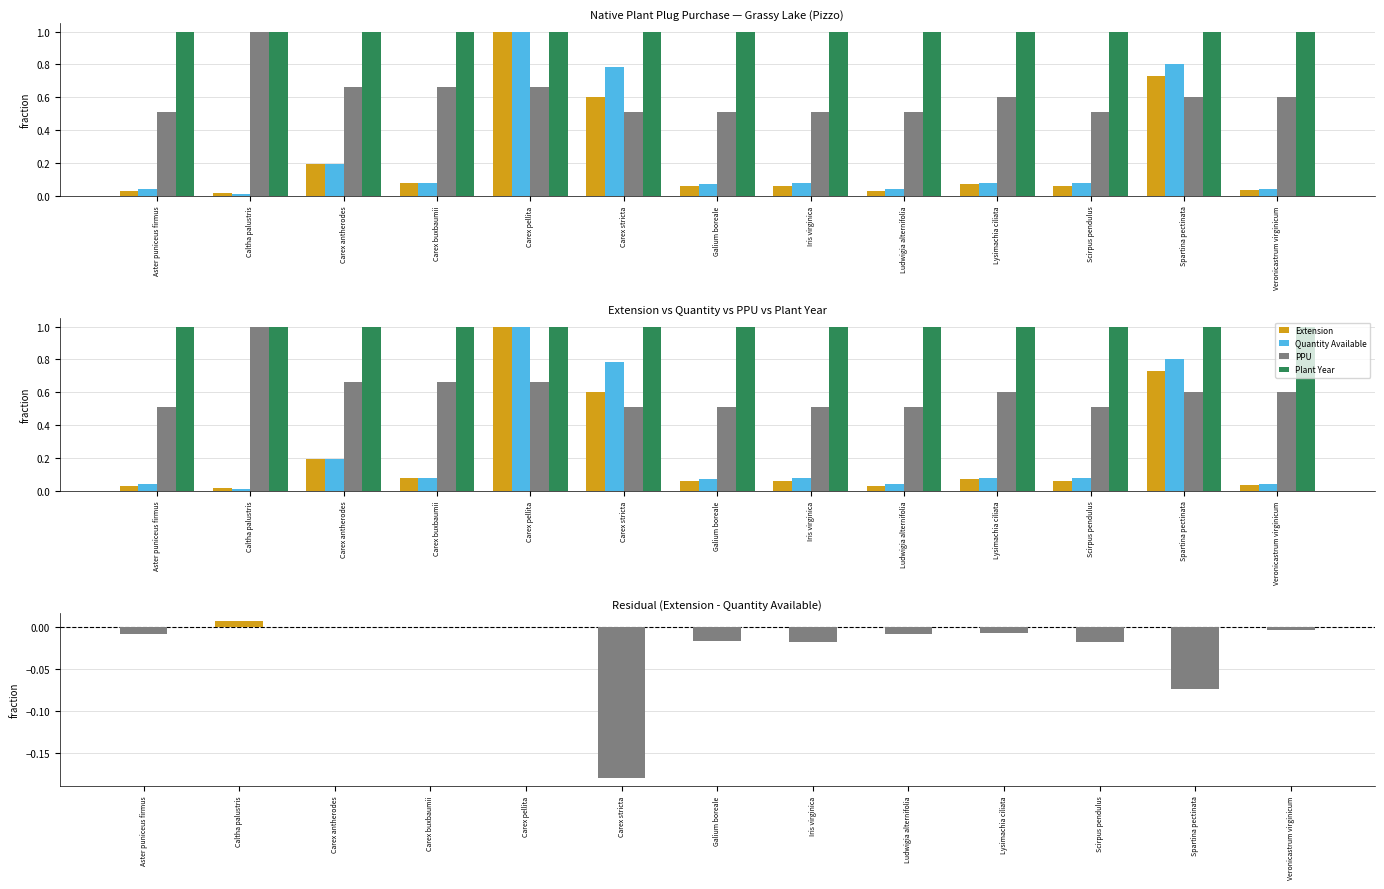

Between Carex stricta and Scirpus pendulus, which is larger?

Carex stricta